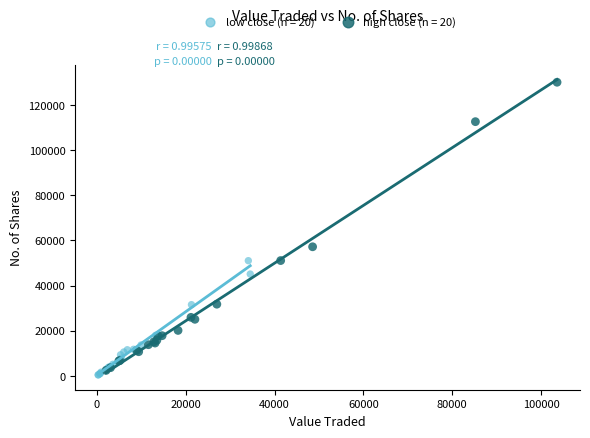

What are all the series names shown in the legend?

low close (n = 20), high close (n = 20)